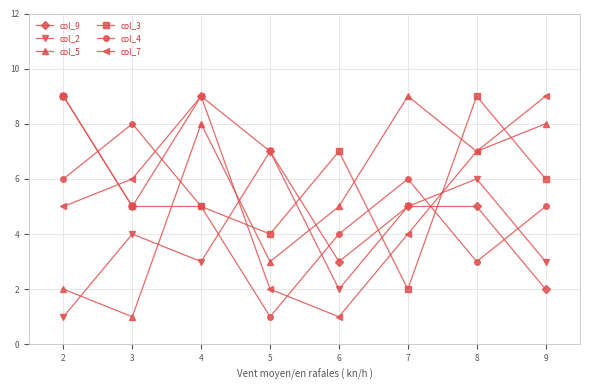

What is the sum of all col_3 values?

47